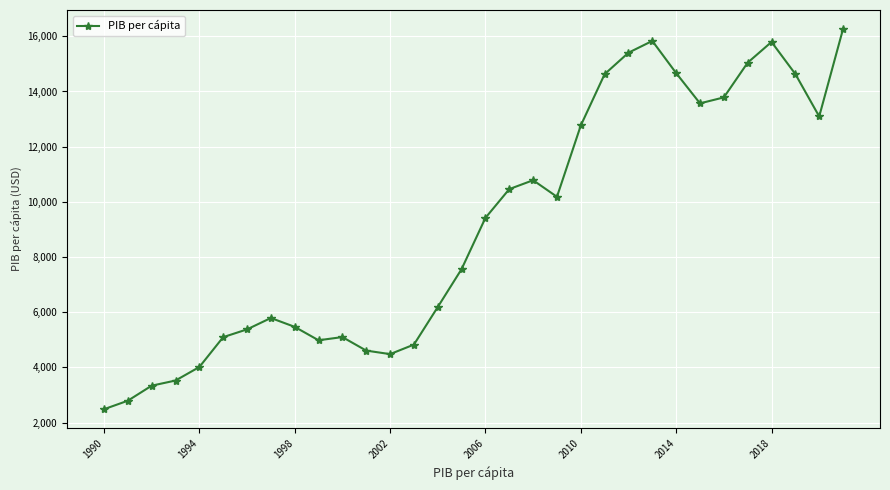

What is the average value?

9123.1